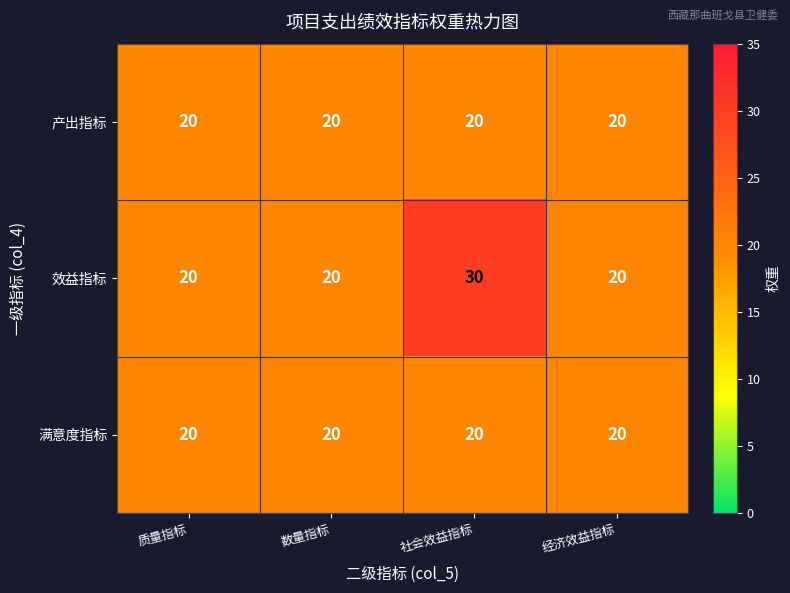

At which category is the sum across all series the highest?

社会效益指标